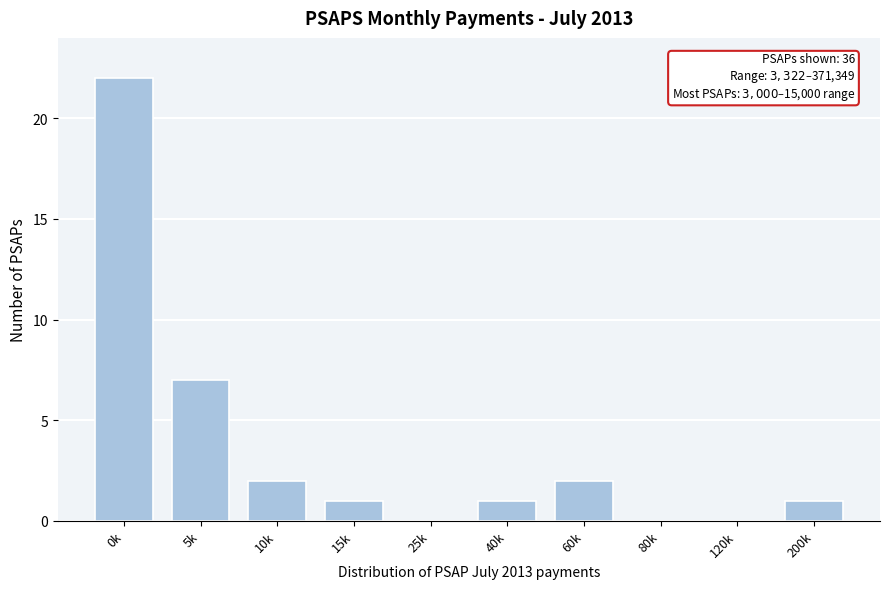

Reading right to left, extract all data points from this chart.

200k=1	120k=0	80k=0	60k=2	40k=1	25k=0	15k=1	10k=2	5k=7	0k=22